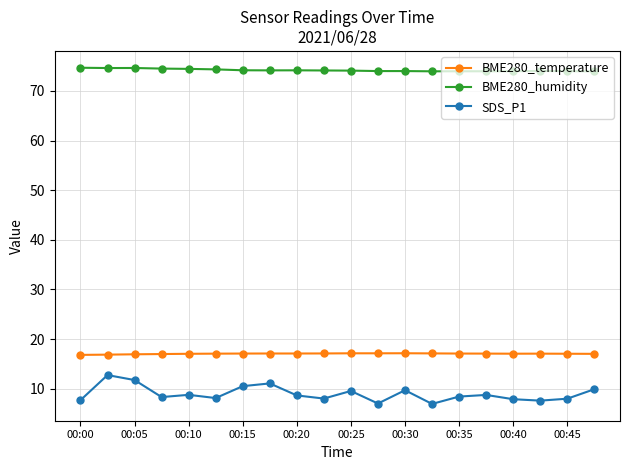

How many series are shown in this chart?

3